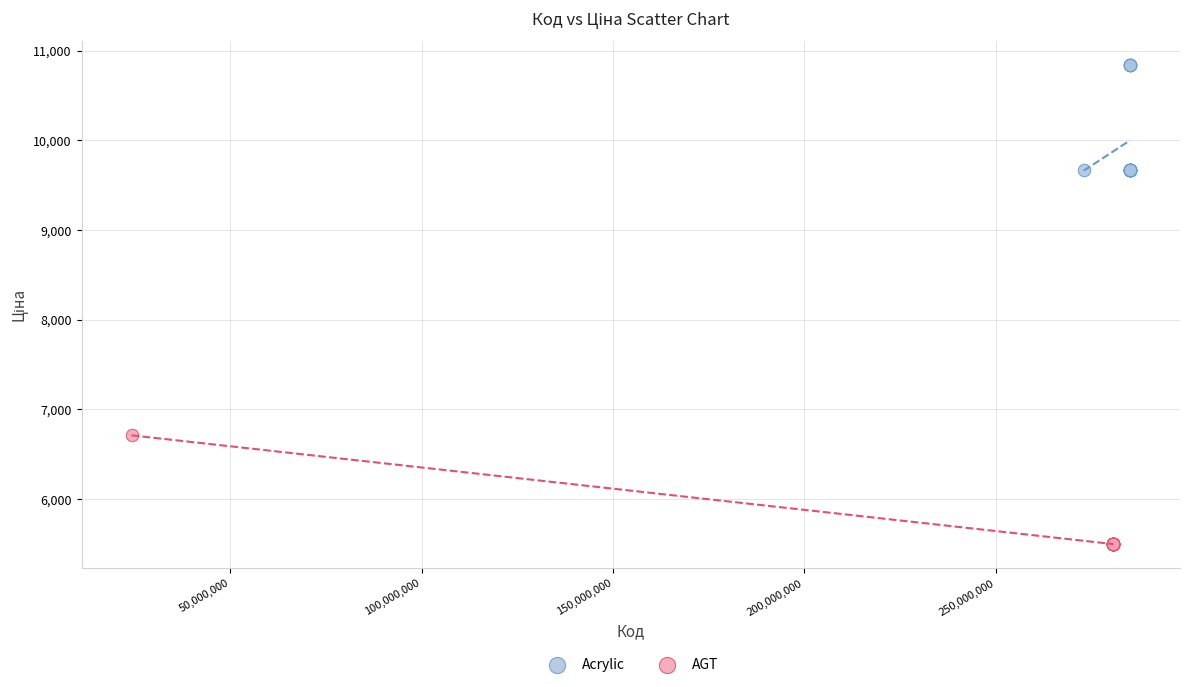

Which series contains the highest Y value?

Acrylic